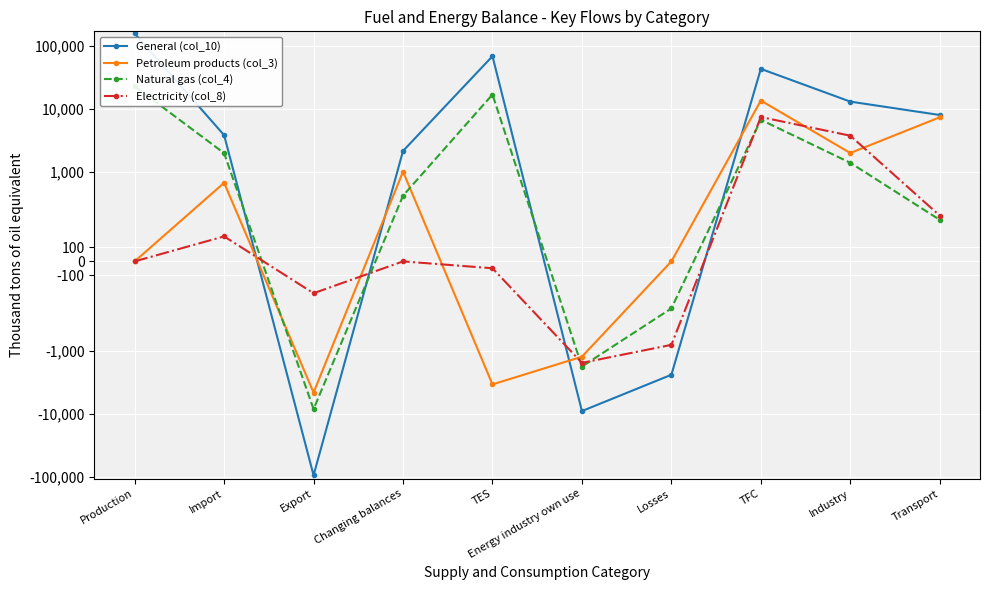

How many times do Petroleum products (col_3) and General (col_10) cross each other?

4